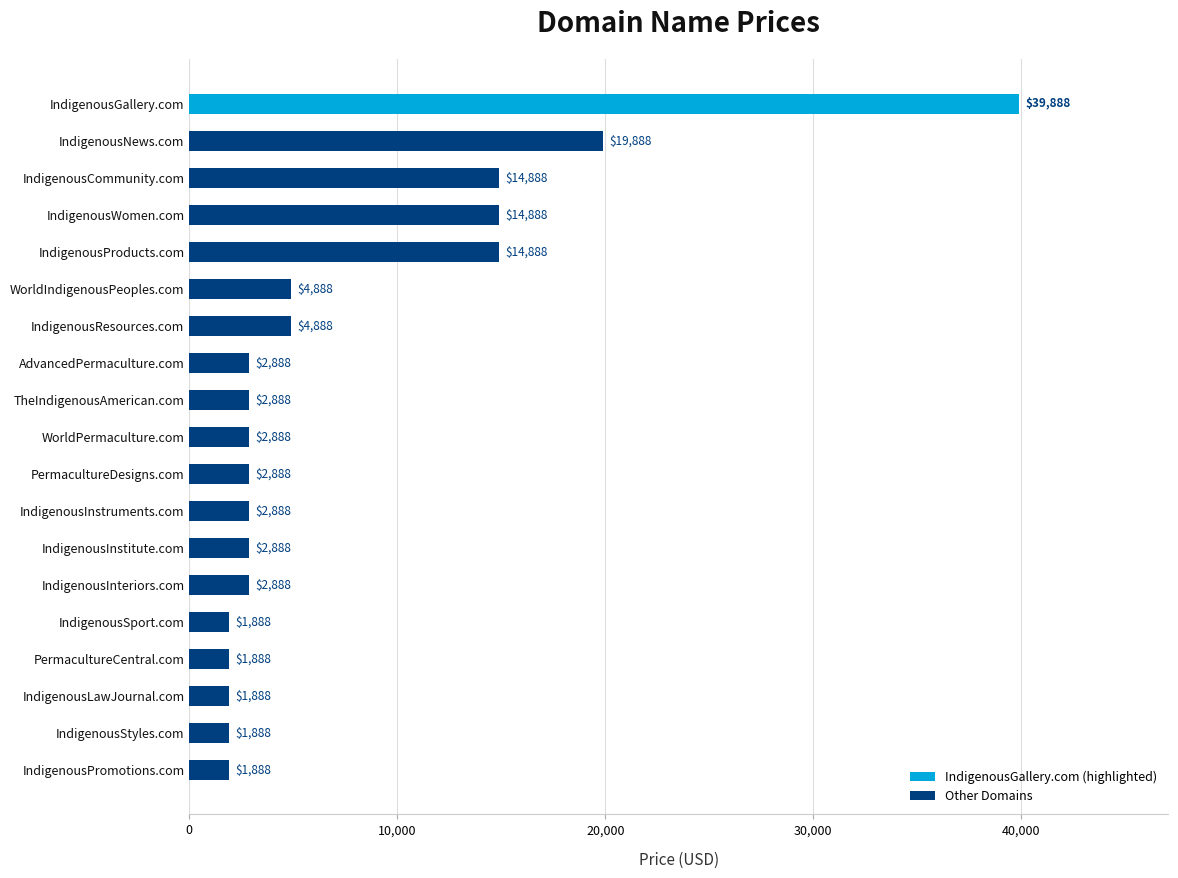

What value does the data have at AdvancedPermaculture.com, to the nearest 100?

2900